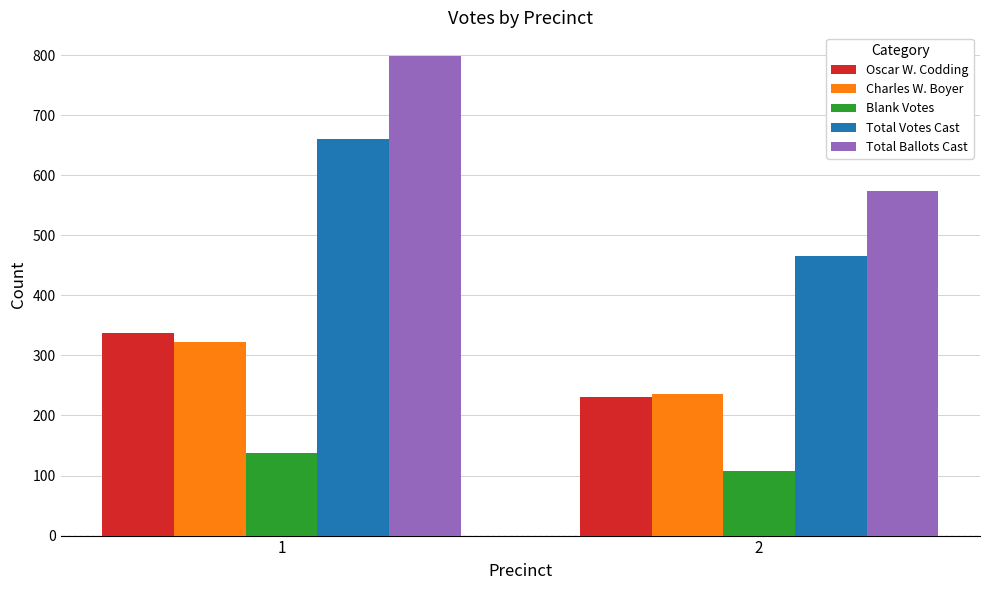

What is the difference between the highest and lowest values at 2?

466